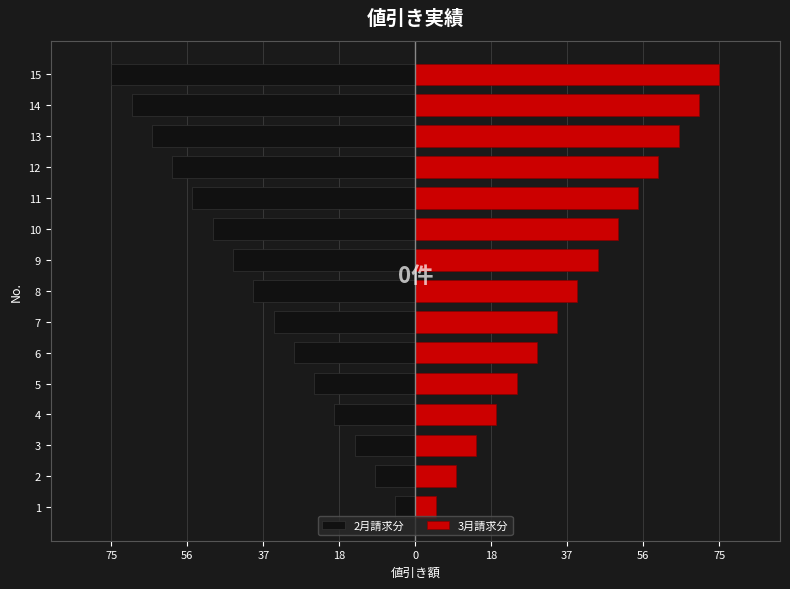

The value of 2月請求分 at 10 is -15. True or false?

False